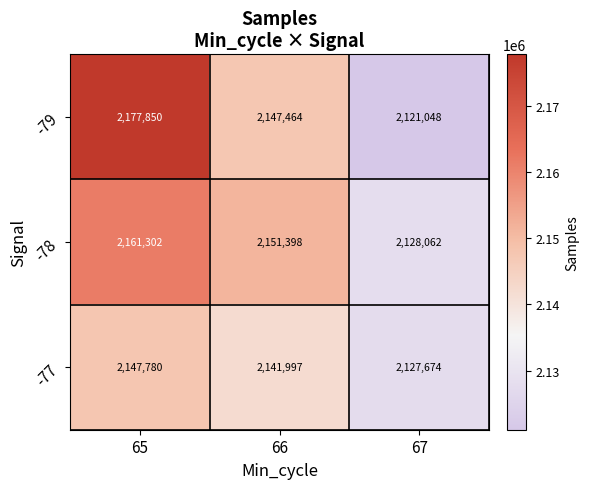

At how many categories does at least one series exceed 2173225?

1